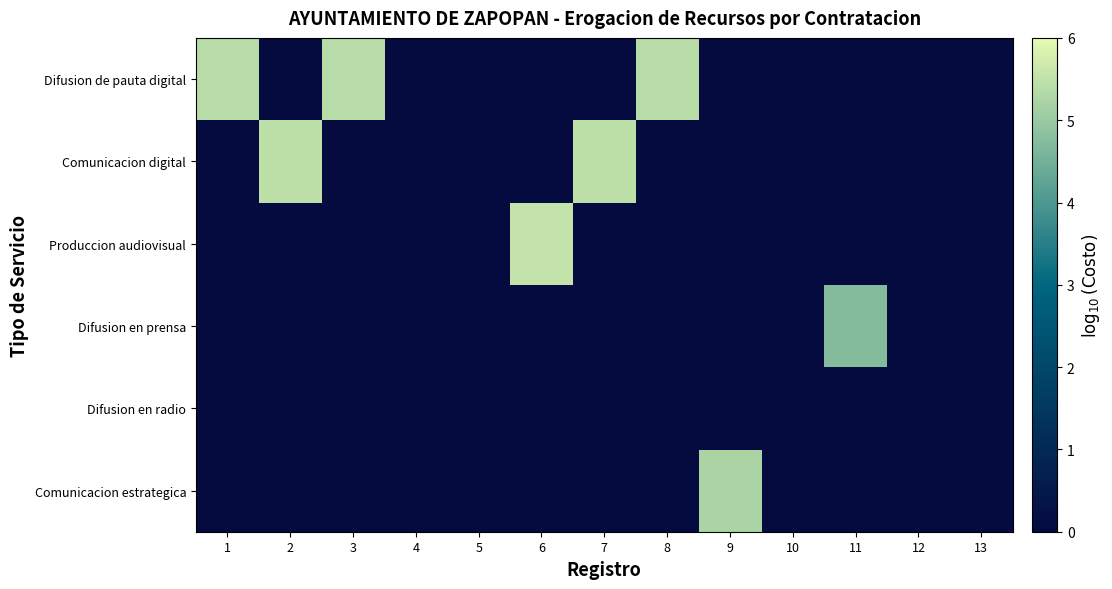

What is the greatest value displayed?

5.5